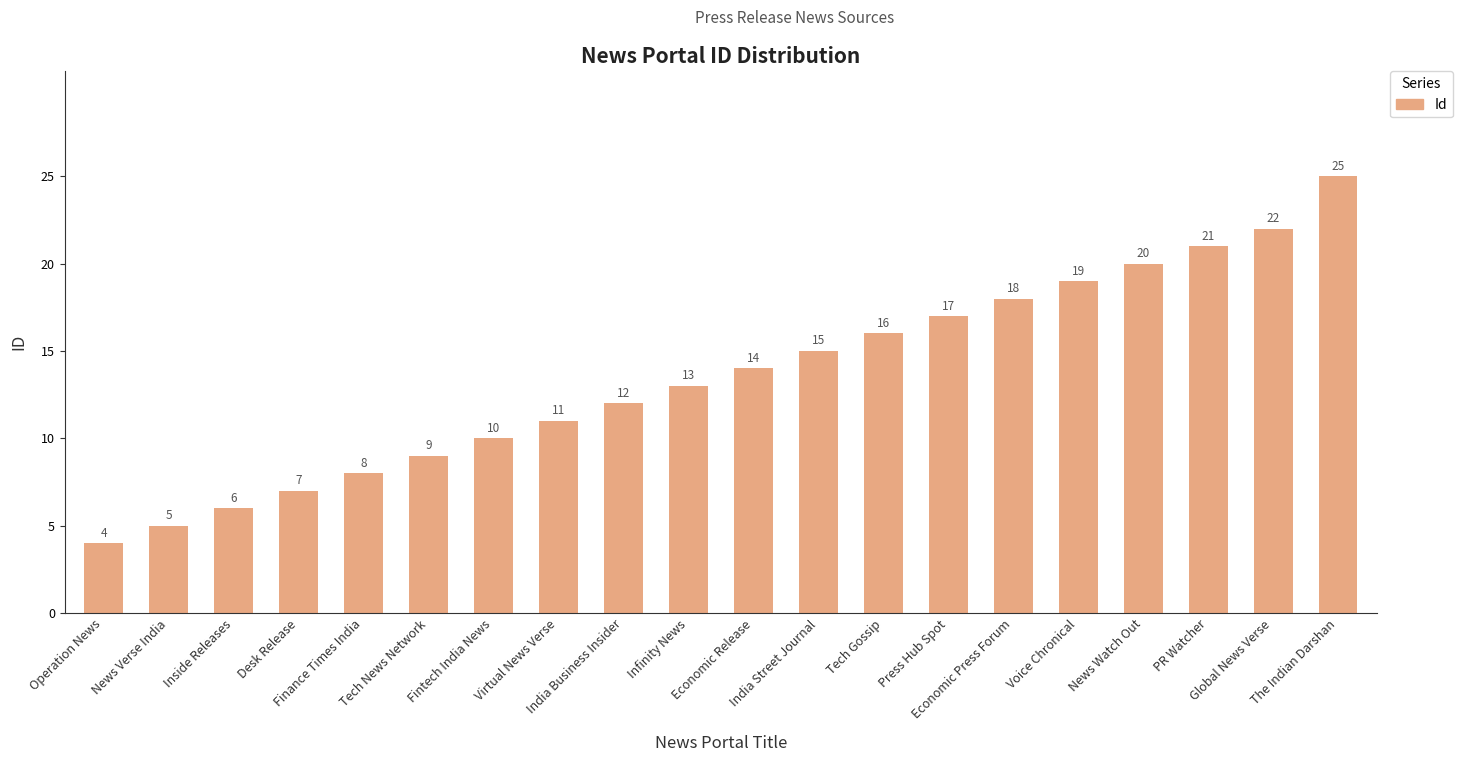

Reading right to left, transcribe all the data shown in this chart.

The Indian Darshan=25	Global News Verse=22	PR Watcher=21	News Watch Out=20	Voice Chronical=19	Economic Press Forum=18	Press Hub Spot=17	Tech Gossip=16	India Street Journal=15	Economic Release=14	Infinity News=13	India Business Insider=12	Virtual News Verse=11	Fintech India News=10	Tech News Network=9	Finance Times India=8	Desk Release=7	Inside Releases=6	News Verse India=5	Operation News=4